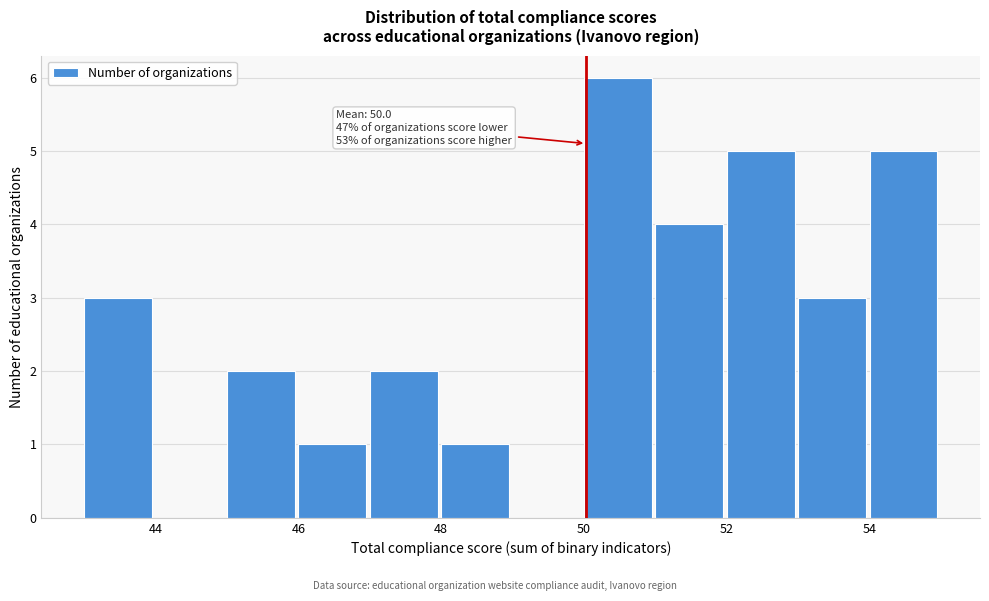

Over which range of the x-axis is the bar tallest?

50 to 51